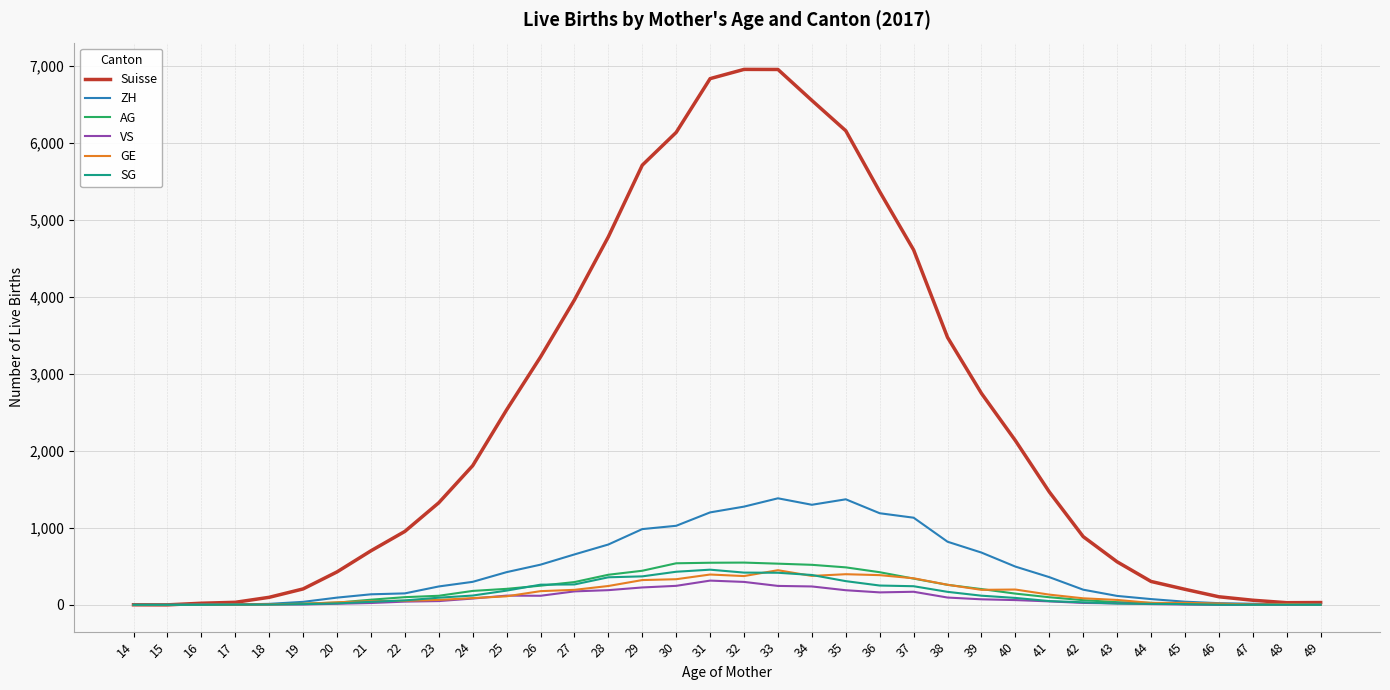

What is the maximum value shown in the chart?

6955